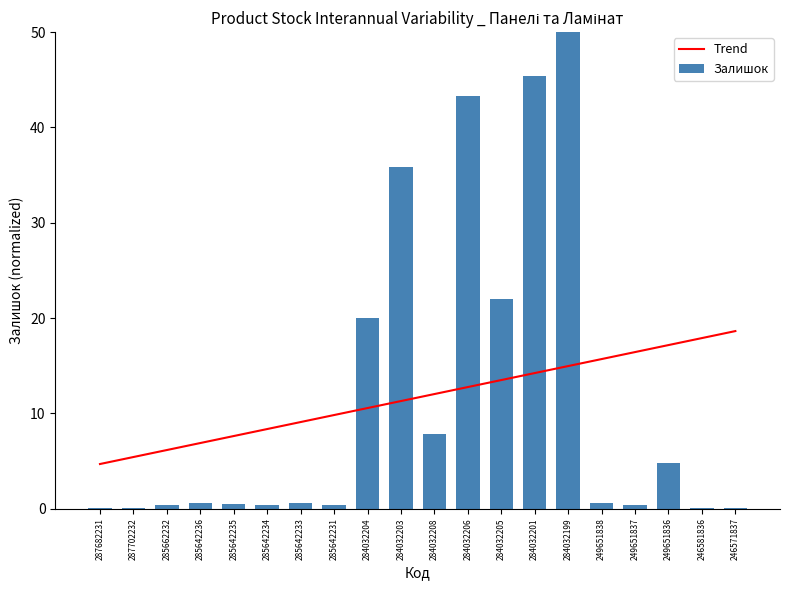

What is the value of the Trend bar at the 17th from the left?

16.4